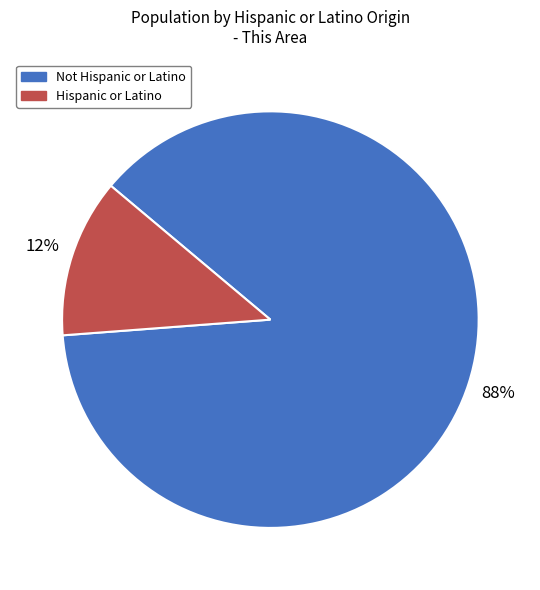

Which category accounts for the majority?

Not Hispanic or Latino